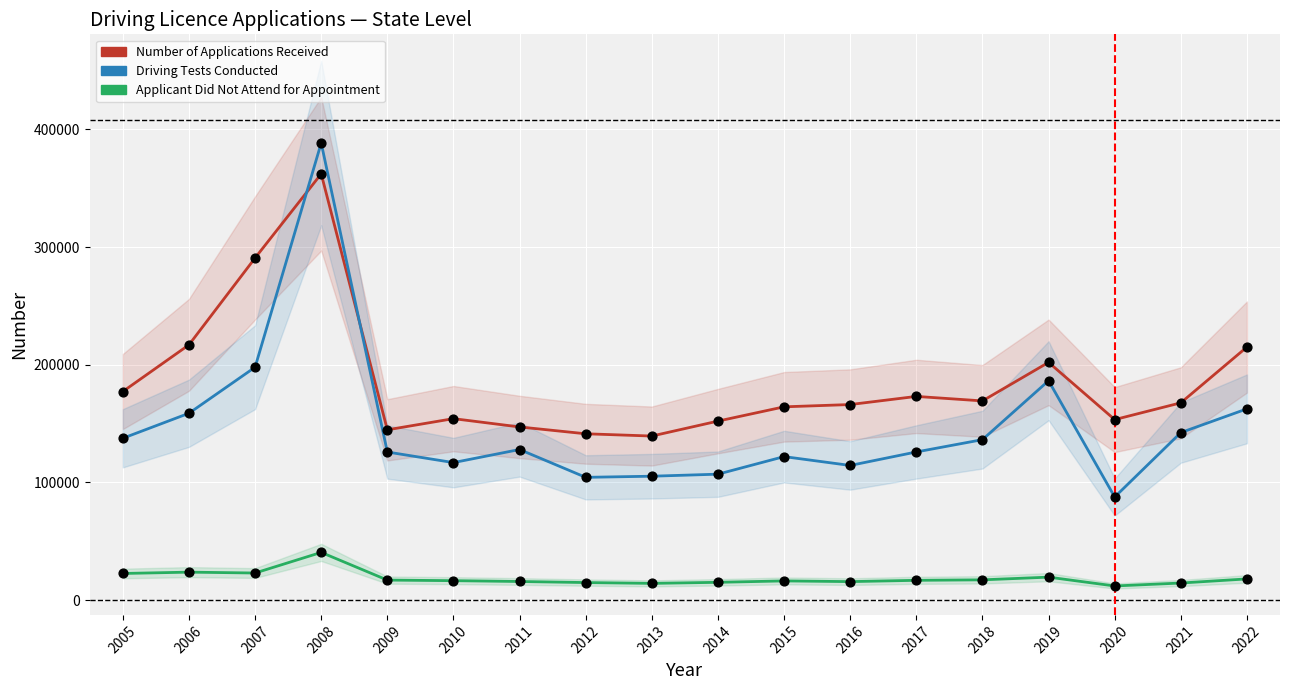

Which series reaches the maximum Y coordinate?

Driving Tests Conducted